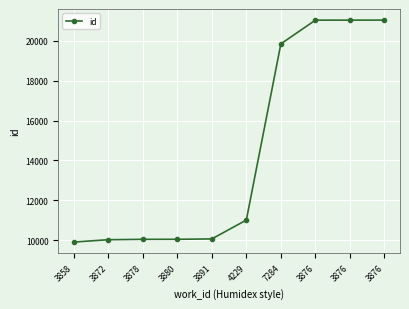

At which category does the chart reach its minimum across all series?

3858